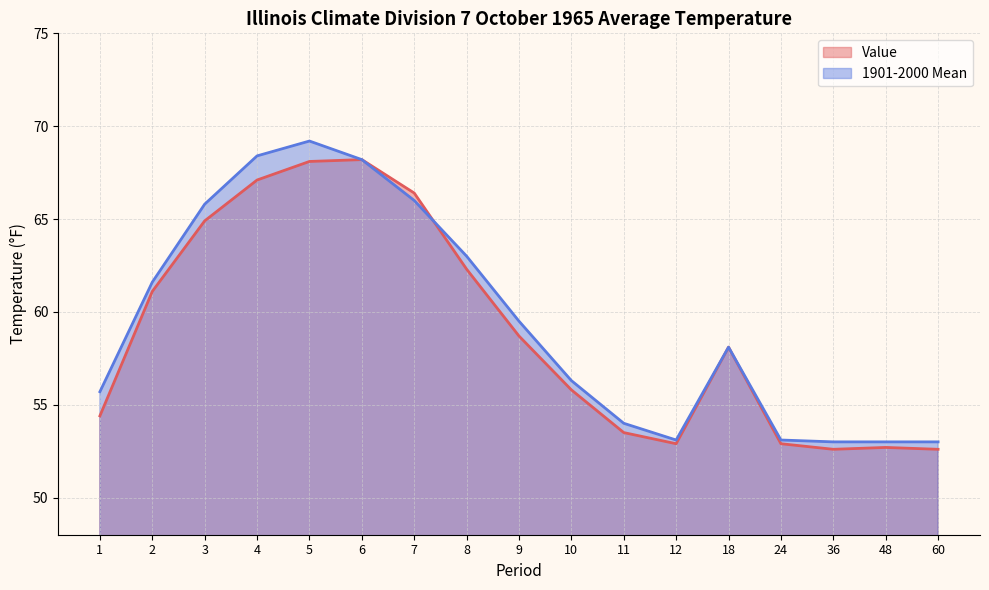

What is the maximum value for Value?

68.2